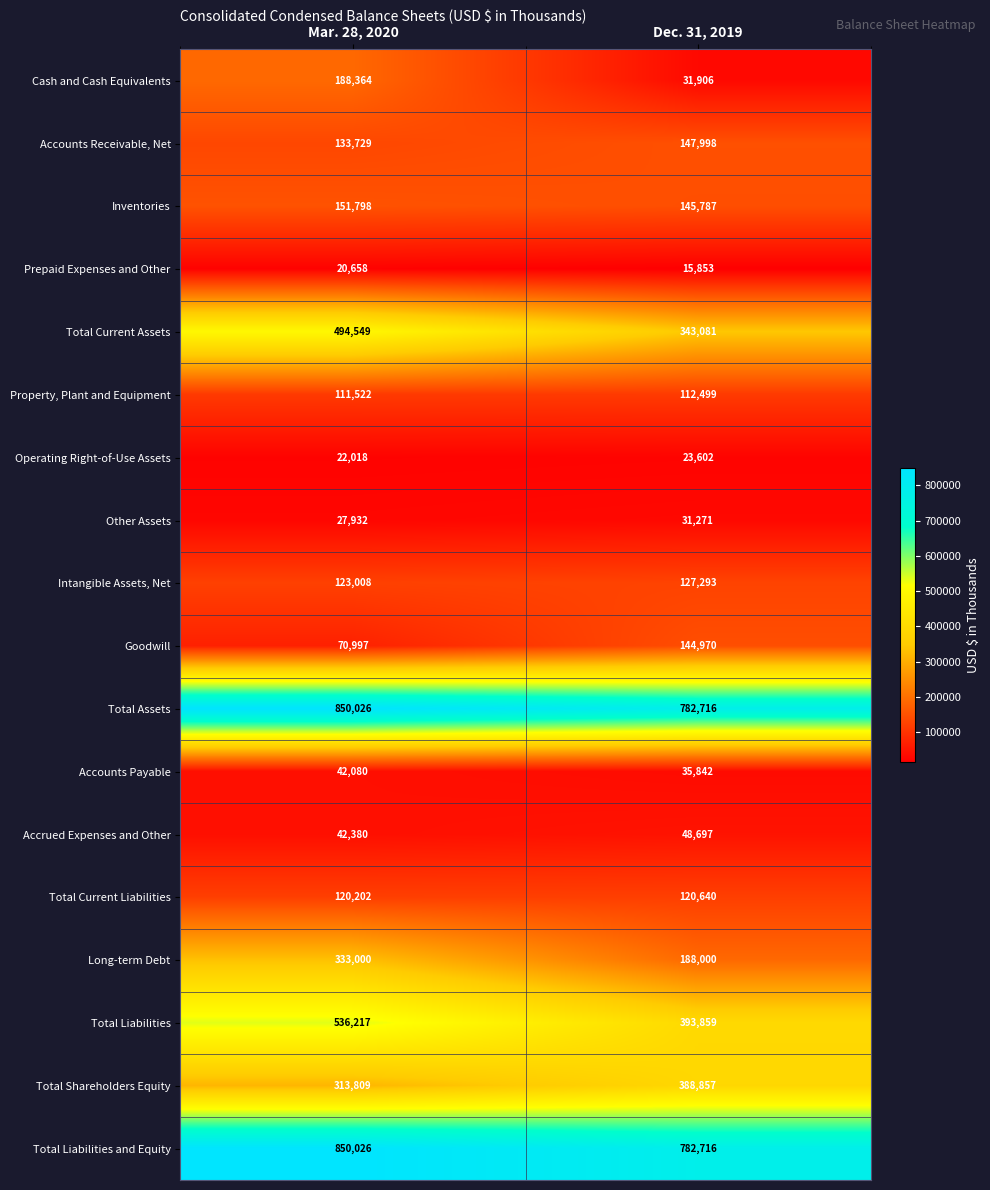

What is the smallest value displayed?

15853